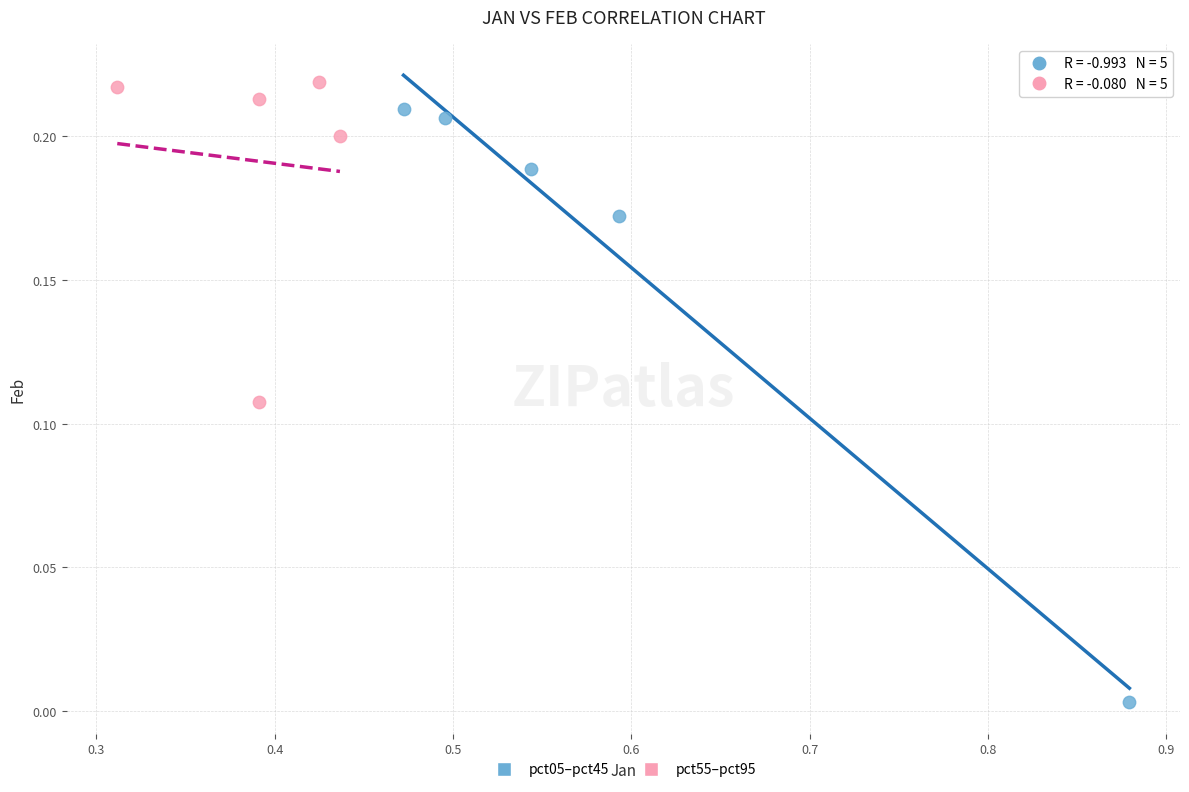

Which series contains the highest Y value?

pct55–pct95